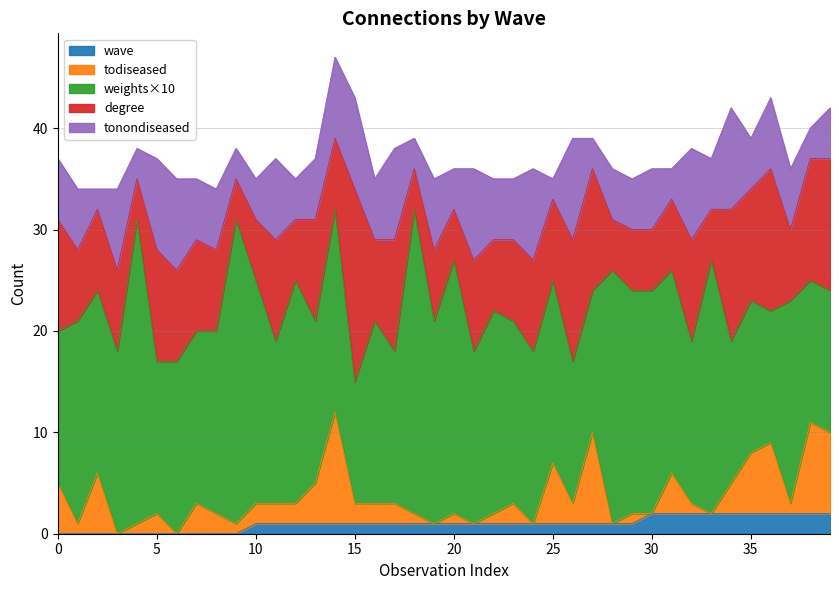

Which has a higher value, 39 or 16?

39